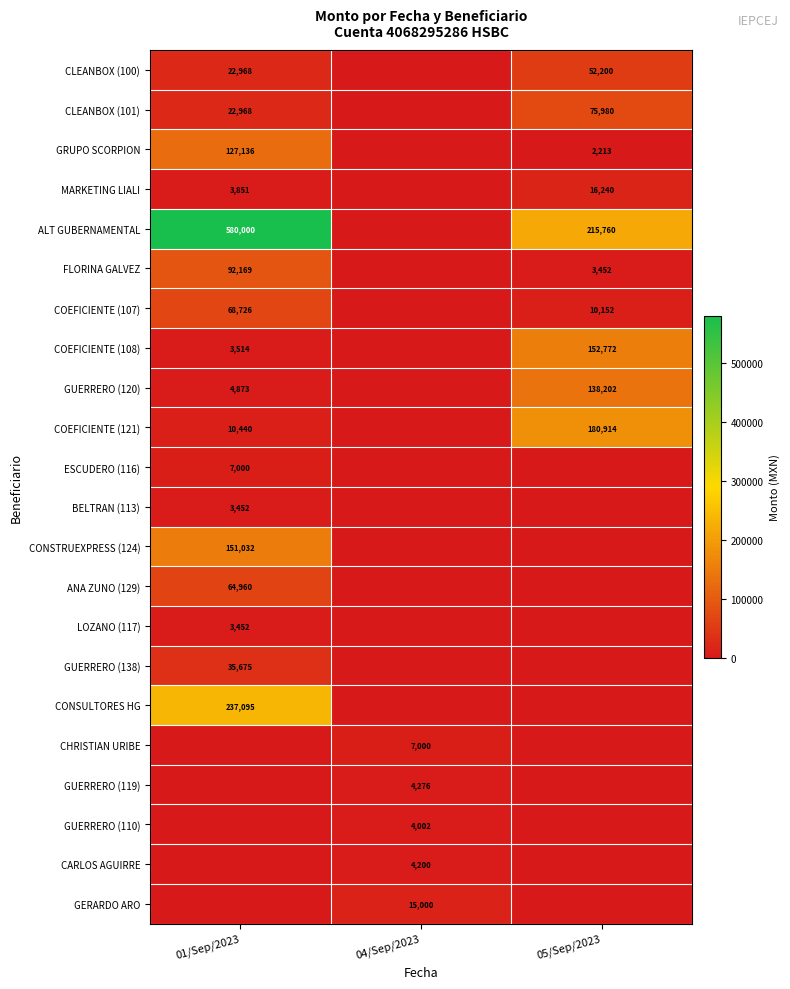

What is the total value across all series at 04/Sep/2023?

34477.5